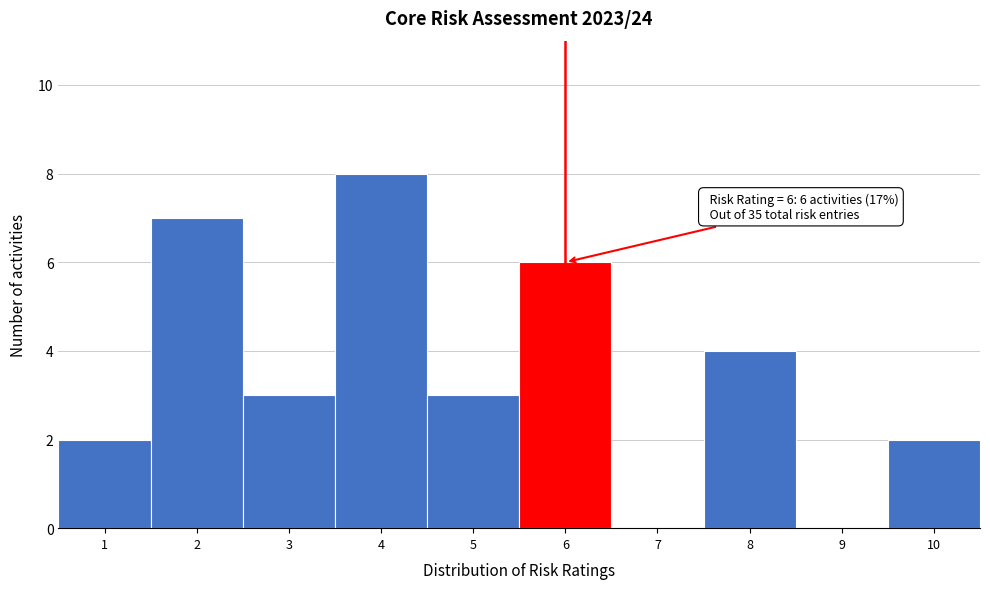

Over which range of the x-axis is the bar tallest?

3.5 to 4.5